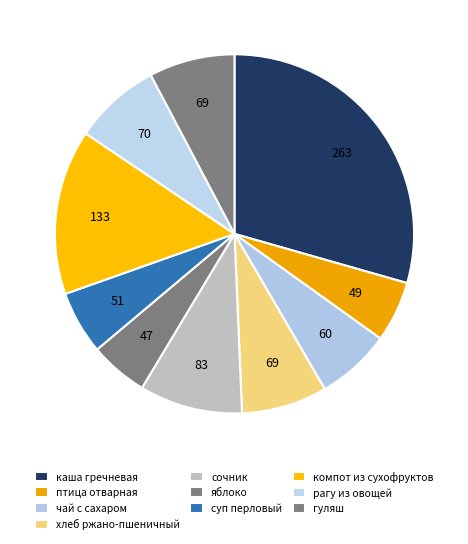

To the nearest percent, what percentage of the pie is компот из сухофруктов?

15%